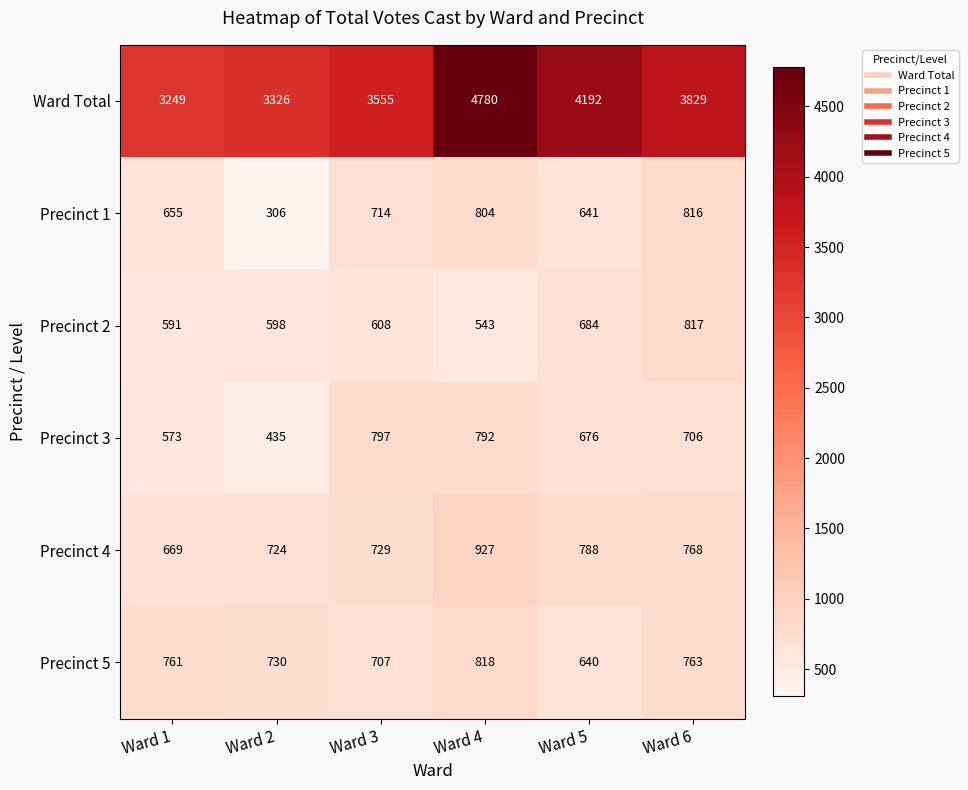

Where is Ward Total nearest to the value 4014?

Ward 5